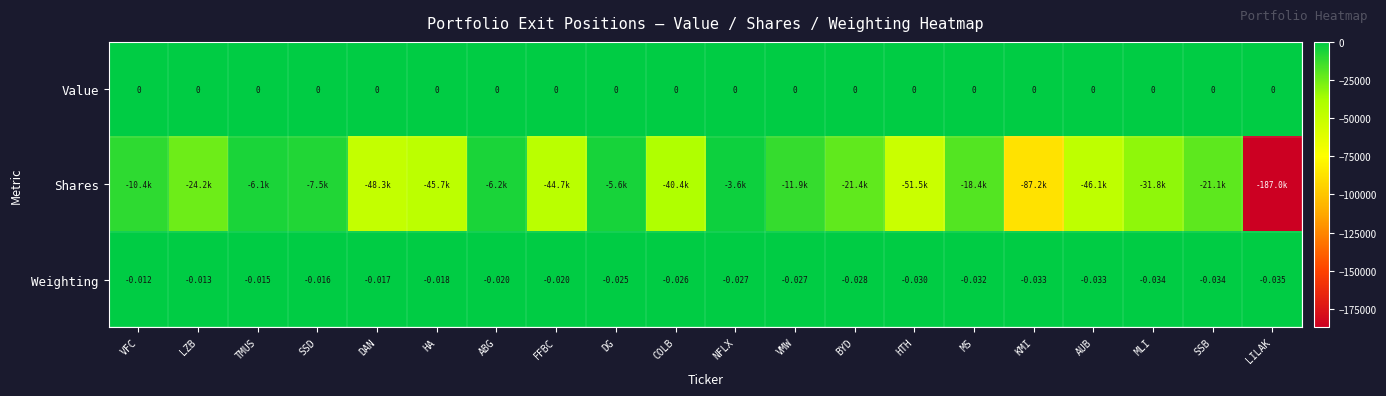

Where is Weighting nearest to the value 0?

VFC